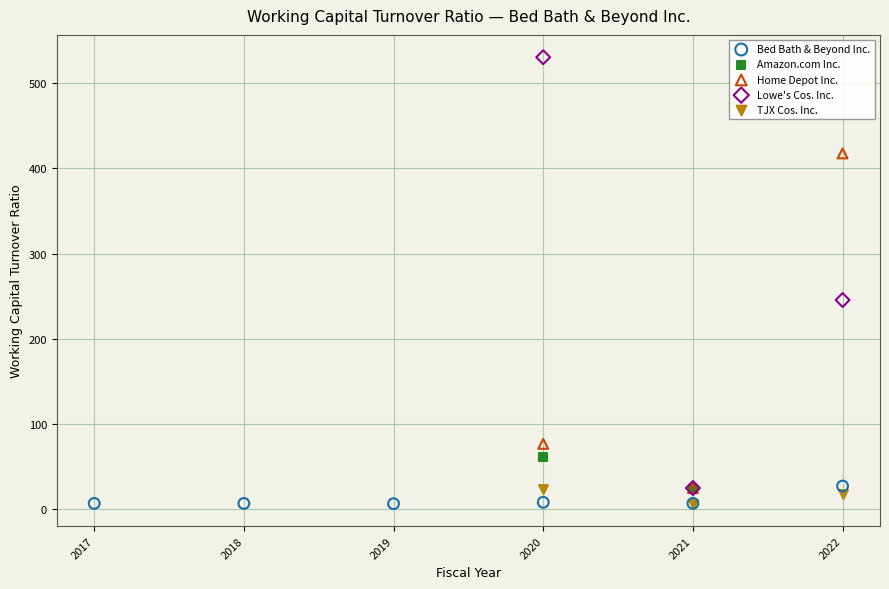

Which series contains the highest Y value?

Lowe's Cos. Inc.